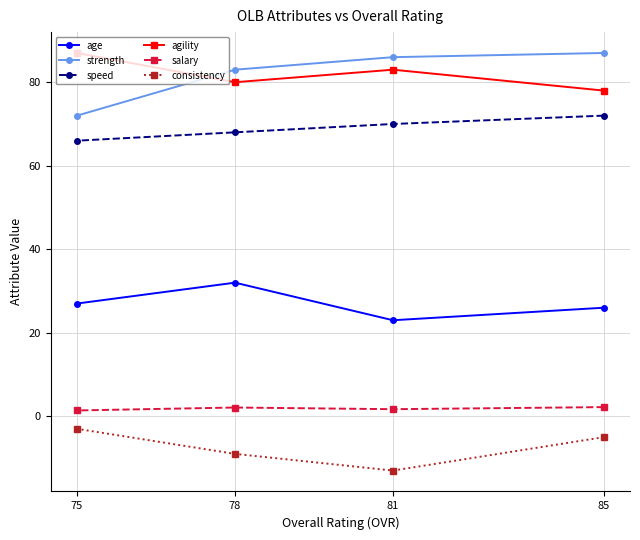

What is the total value across all series at 78?

256.1